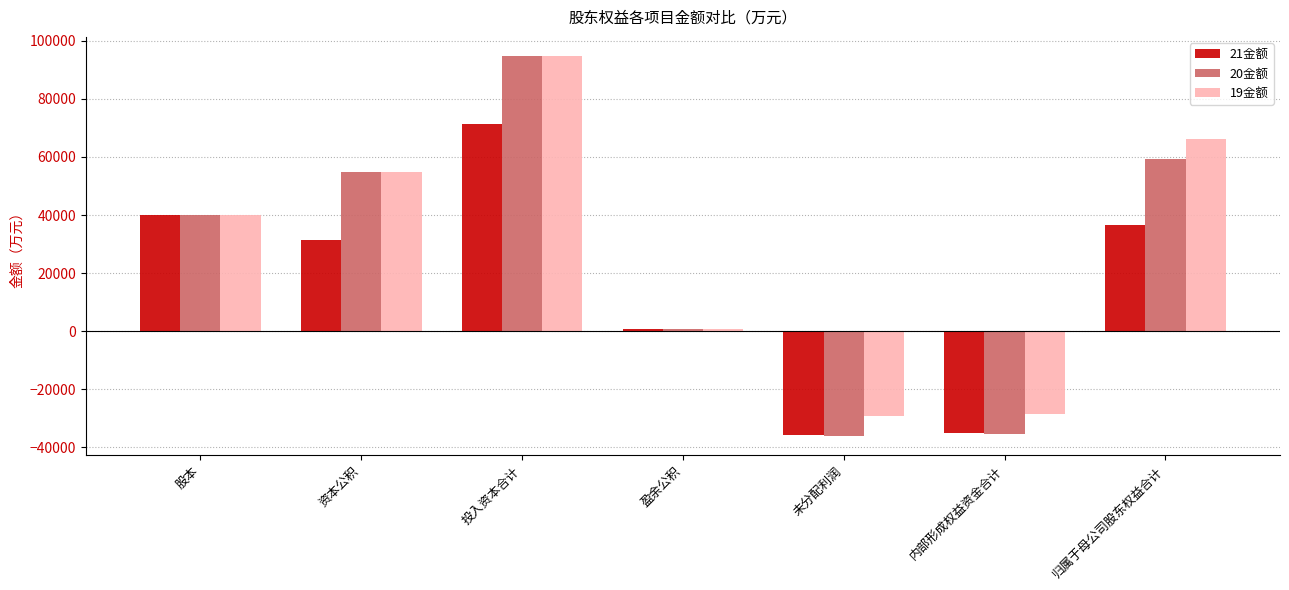

Is the value of 19金额 at 盈余公积 greater than the value of 21金额 at 股本?

No